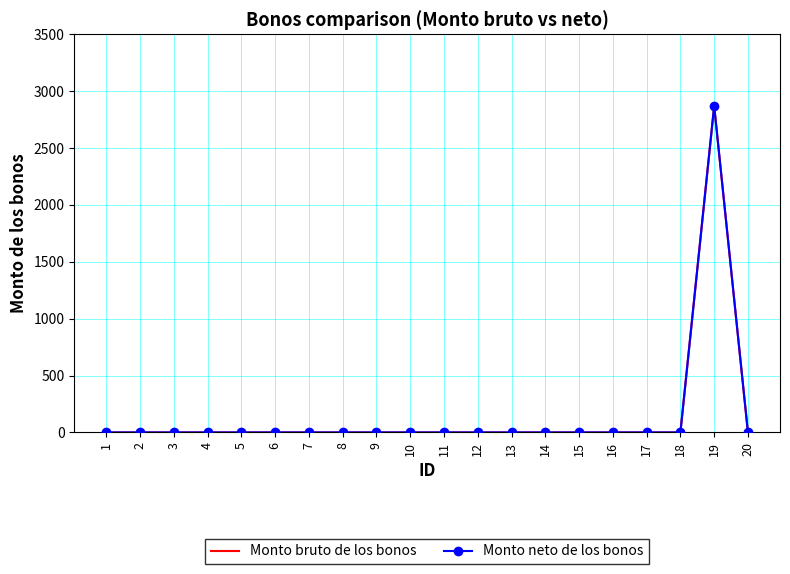

What is the maximum value for Monto neto de los bonos?

2870